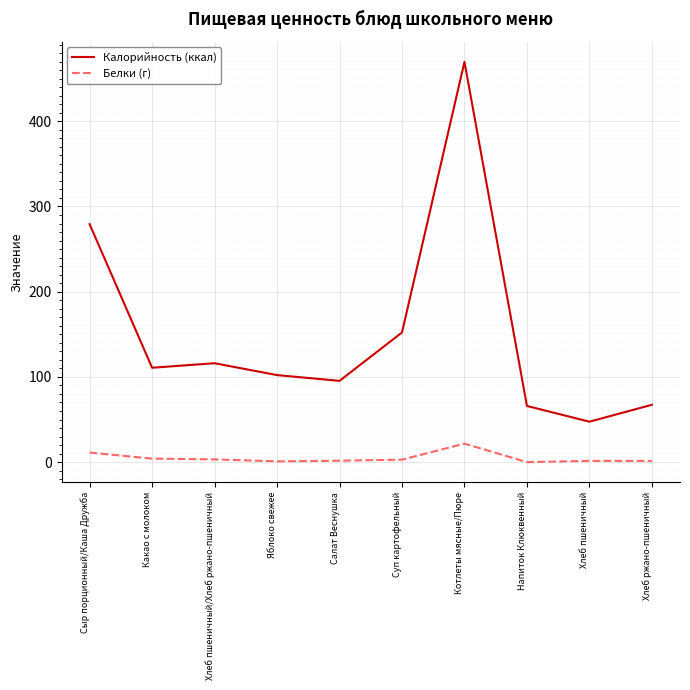

What is the total value across all series at Сыр порционный/Каша Дружба?

290.4